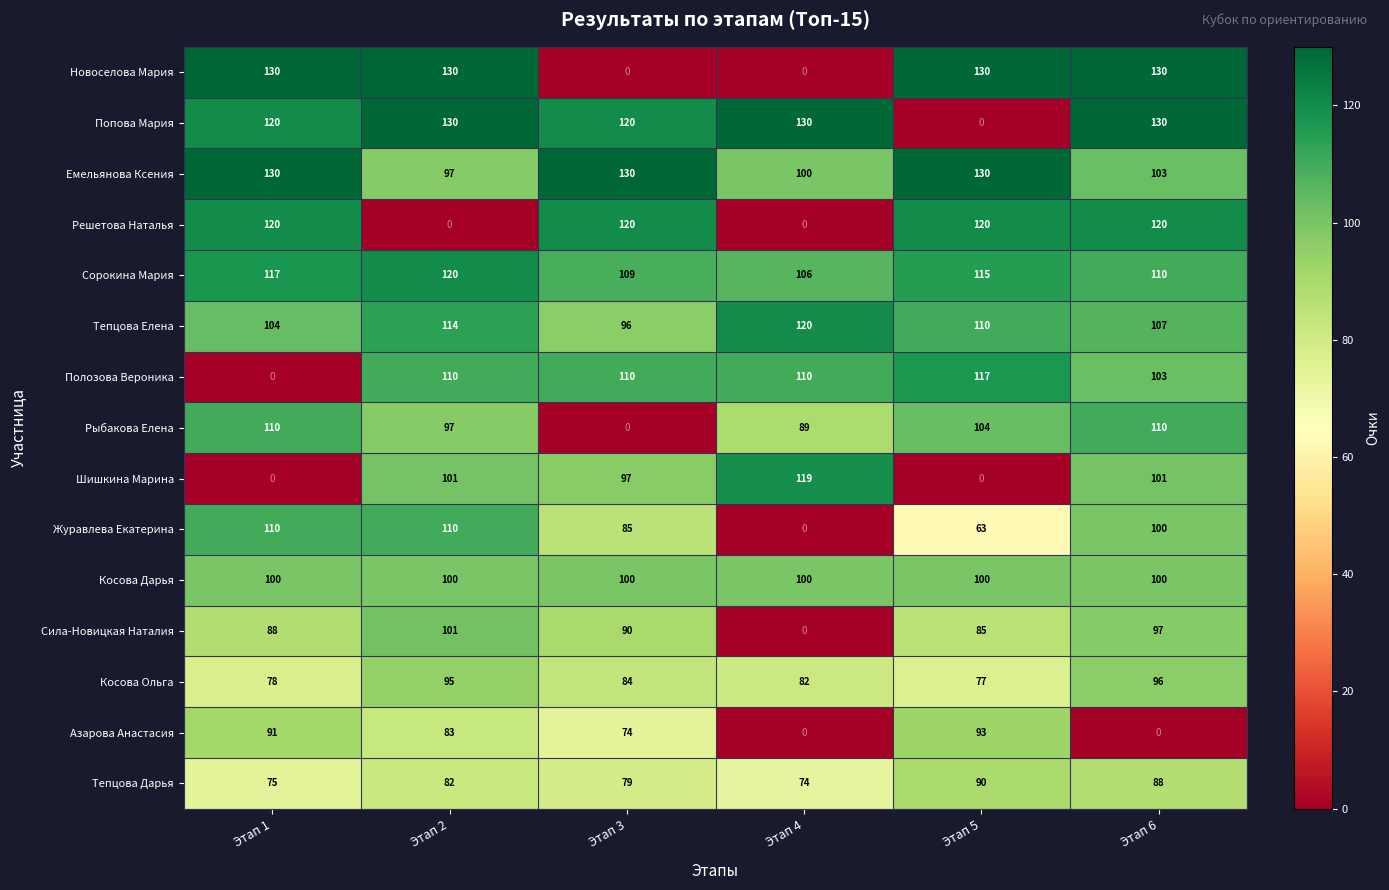

What is the total value across all series at Этап 2?

1470